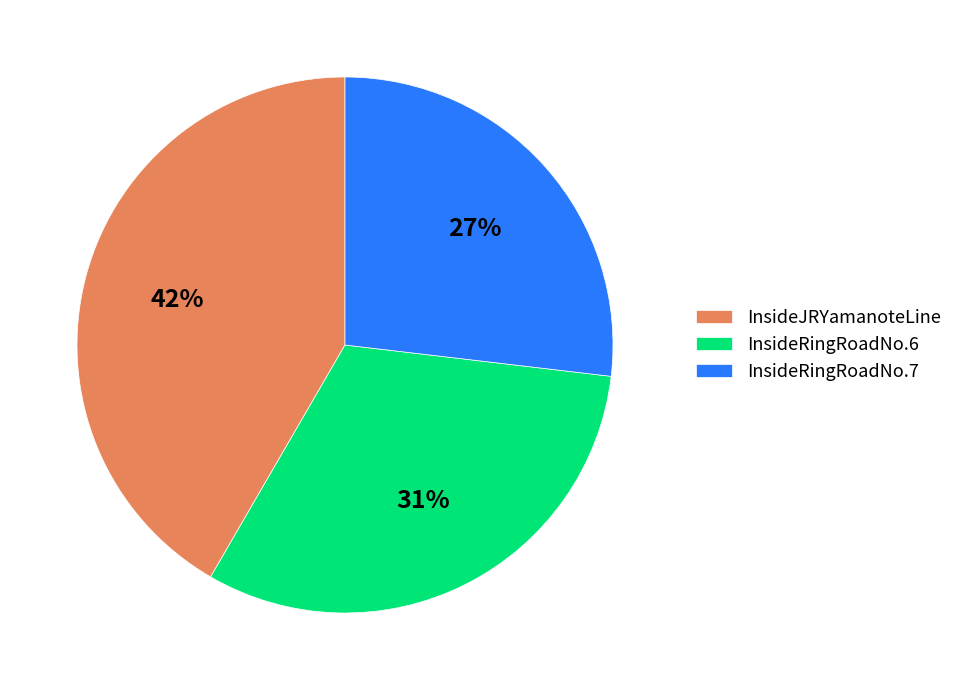

To the nearest percent, what is the difference between the largest and smallest slice percentages?

15%